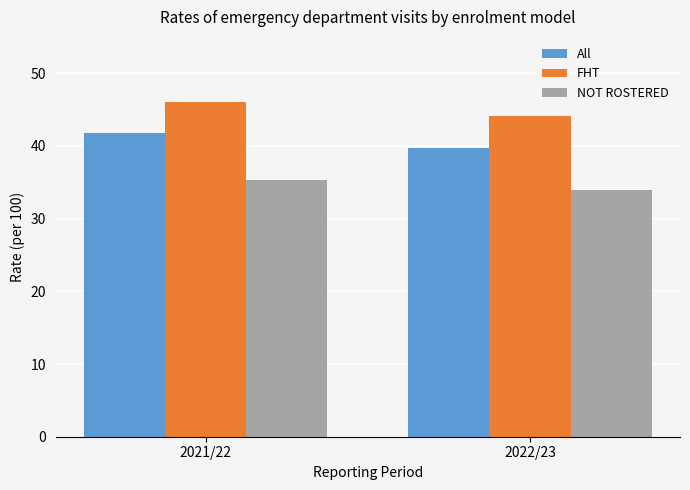

Which category has the lowest value in the NOT ROSTERED series?

2022/23